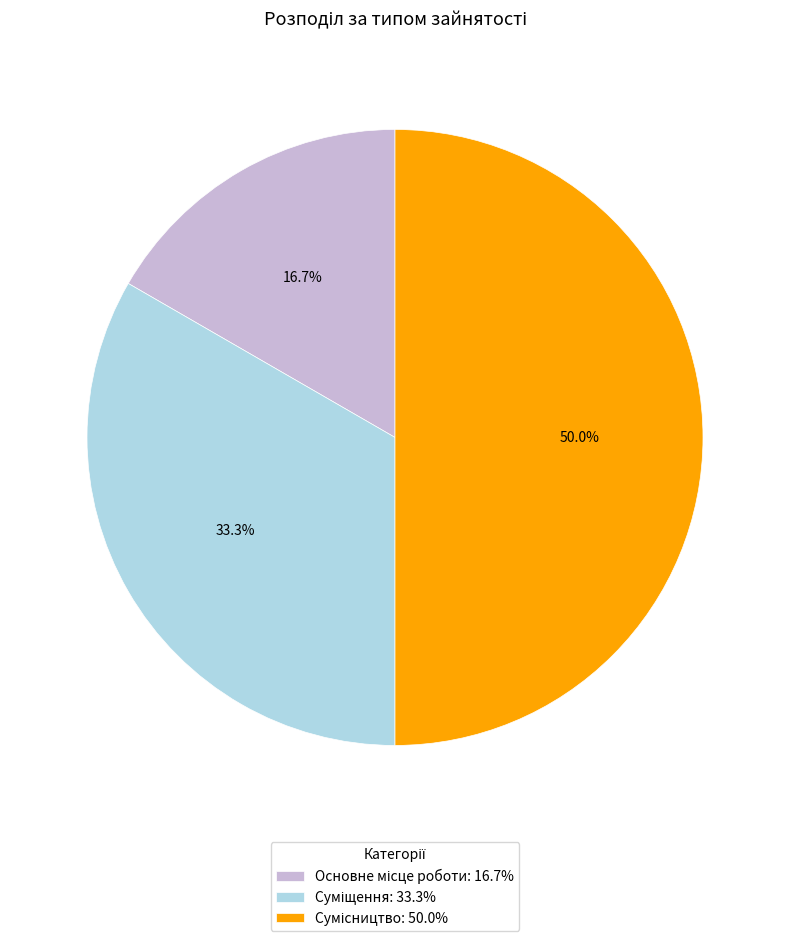

What percentage is the Сумісництво slice, to the nearest percent?

50%